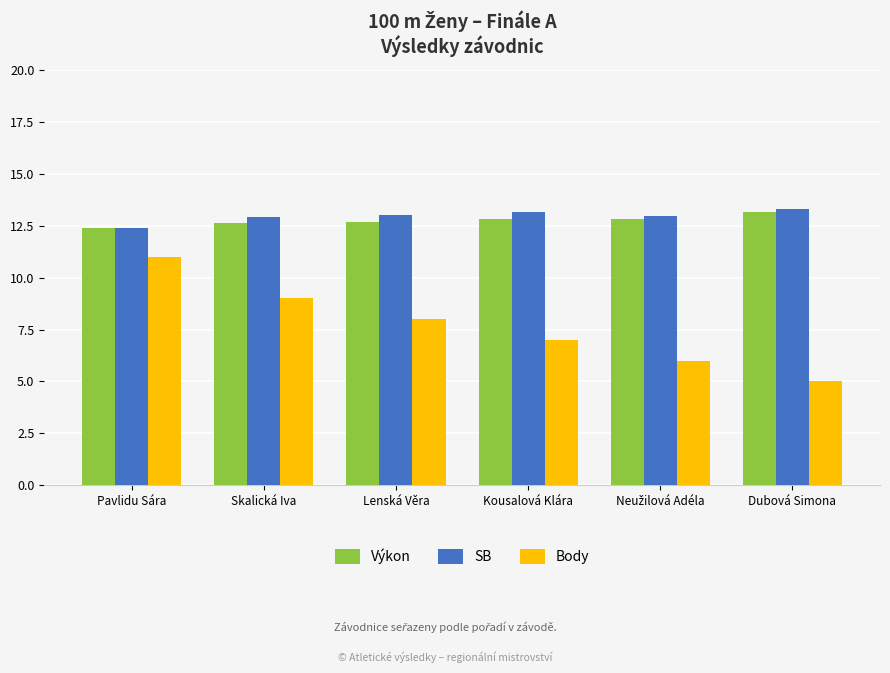

Which series changed the most between Skalická Iva and Kousalová Klára?

Body